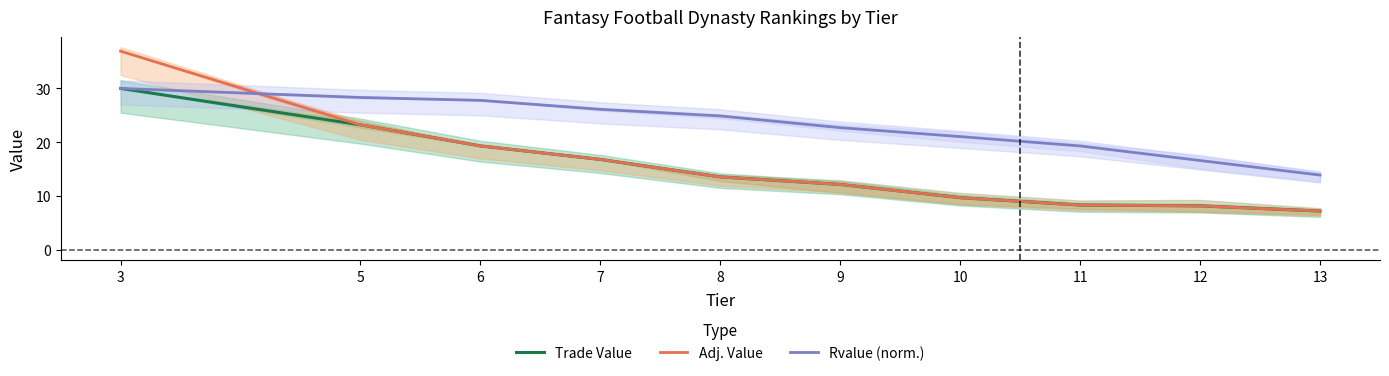

Is it true that Trade Value equals 16.8 at 7?

True